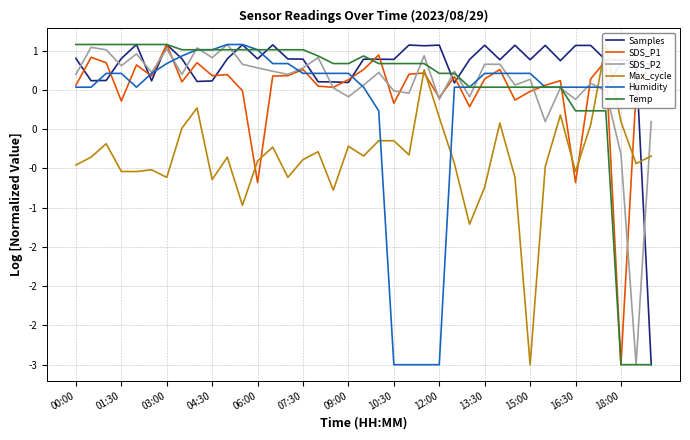

What are all the series names shown in the legend?

Samples, SDS_P1, SDS_P2, Max_cycle, Humidity, Temp